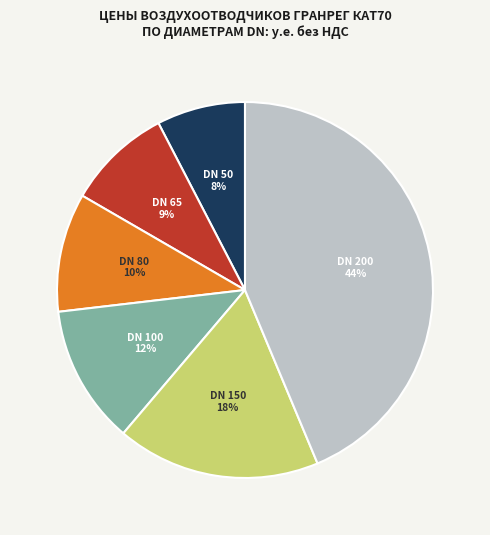

Does any single category account for the majority?

No